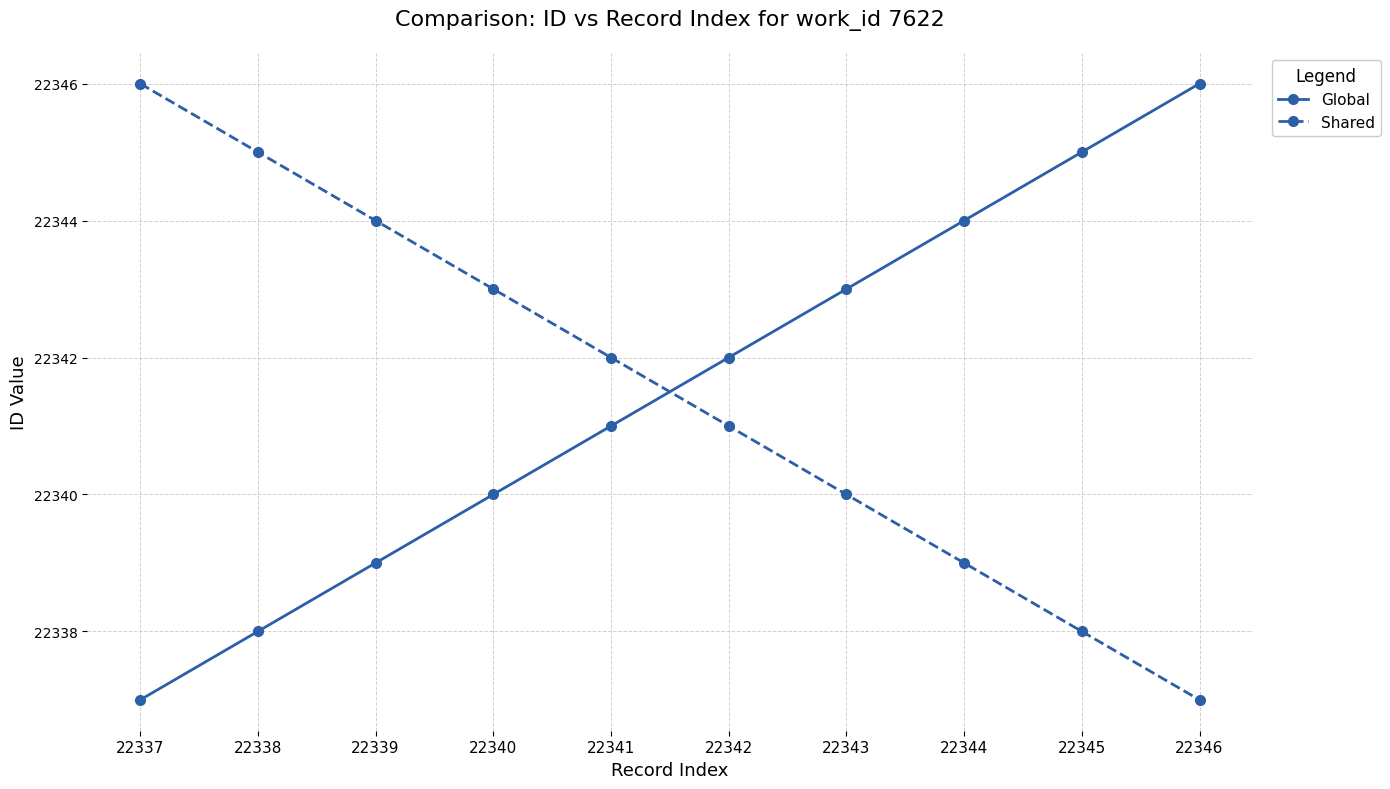

At which label does Shared reach its minimum?

22346